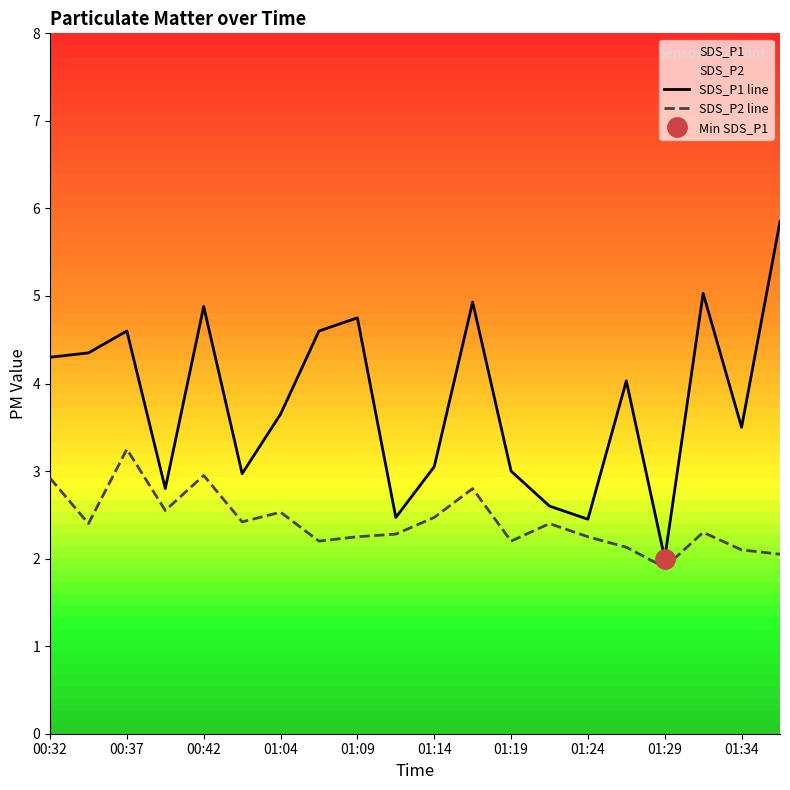

Rank the series by their maximum value, from lowest to highest.

SDS_P2 line, SDS_P1 line